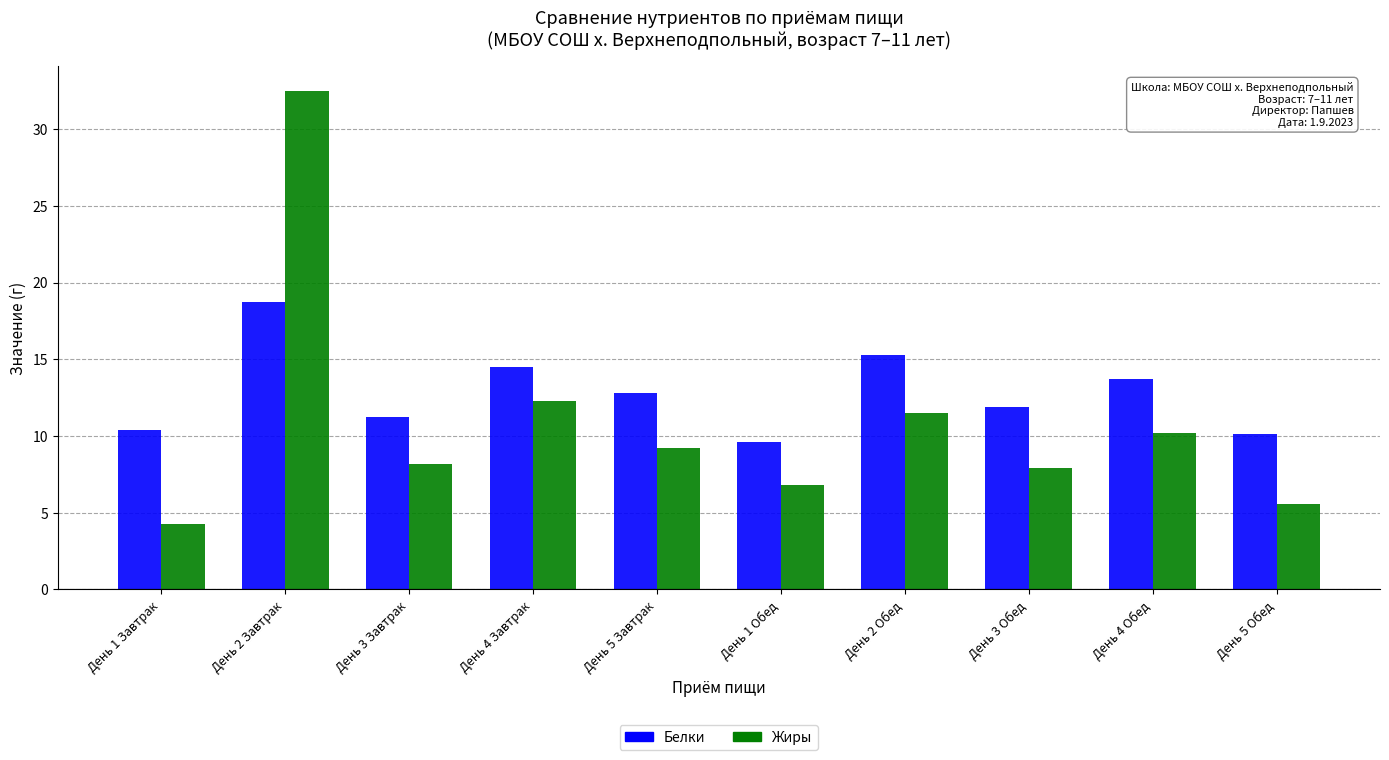

At how many categories does at least one series exceed 21?

1